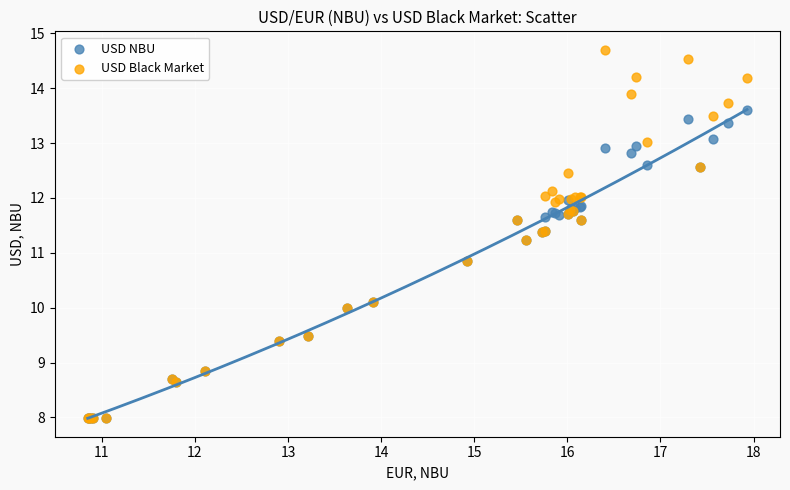

What are all the series names shown in the legend?

USD NBU, USD Black Market